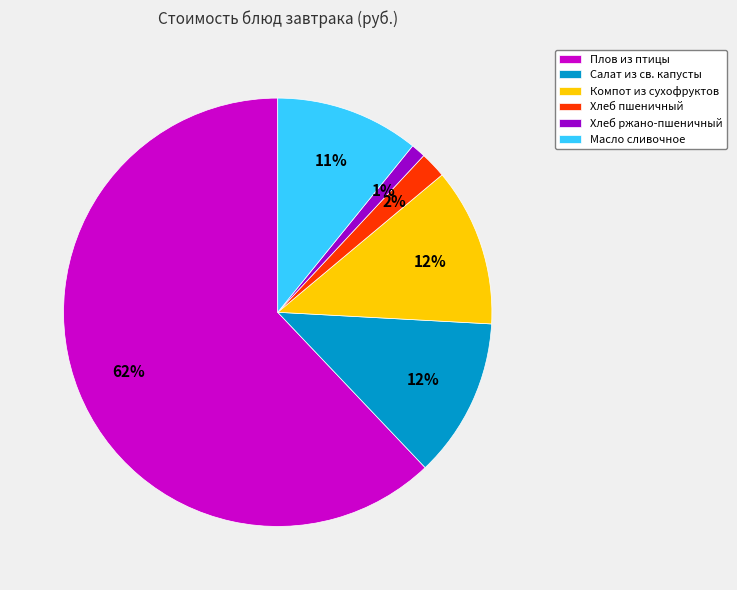

How many segments does this pie chart have?

6